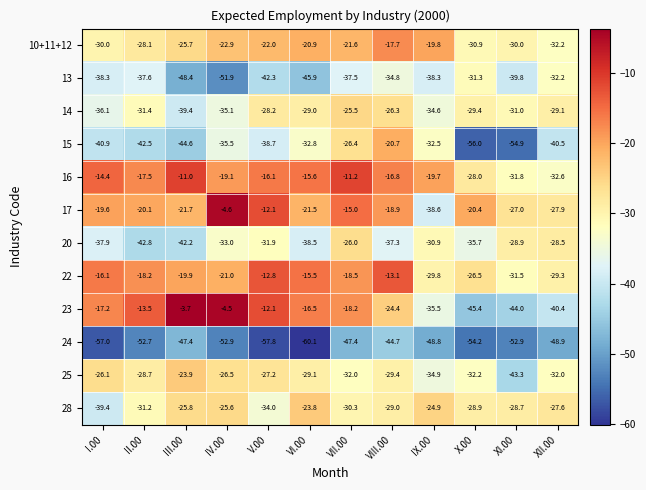

What is the maximum value for 14?

-25.5